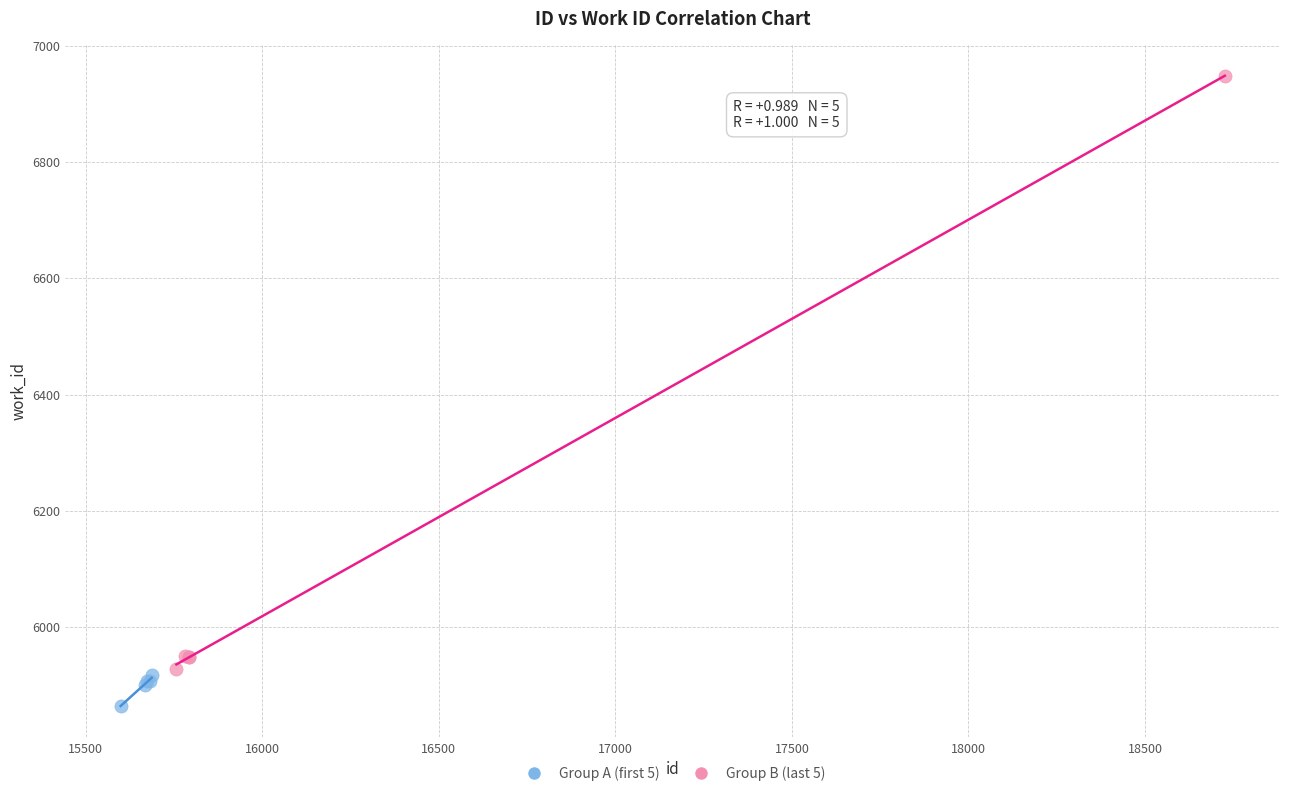

Which series has the largest Y range (max minus min)?

Group B (last 5)